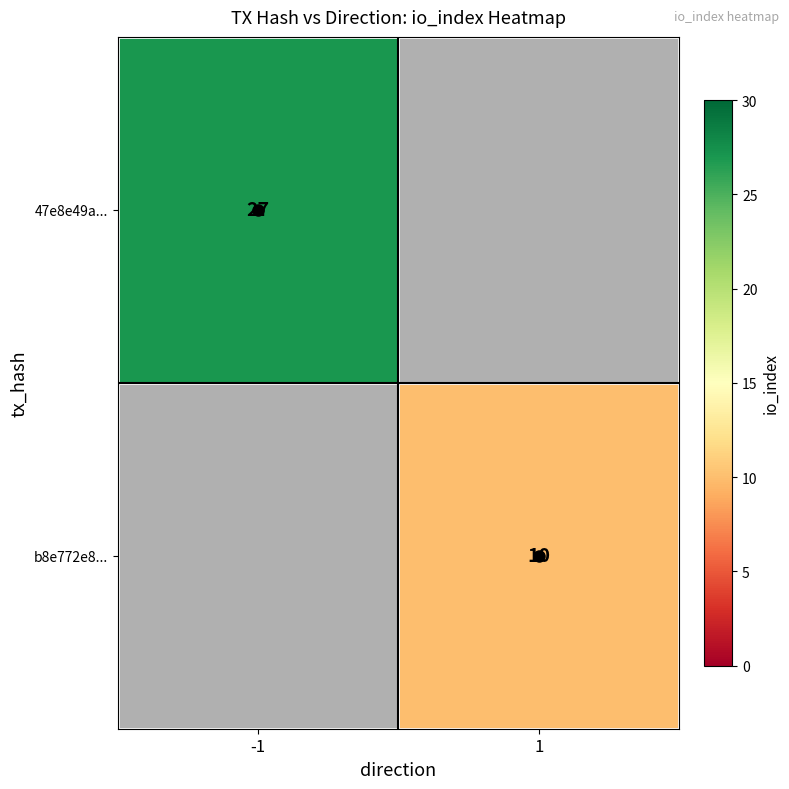

Which series has the largest range (max minus min)?

47e8e49a...